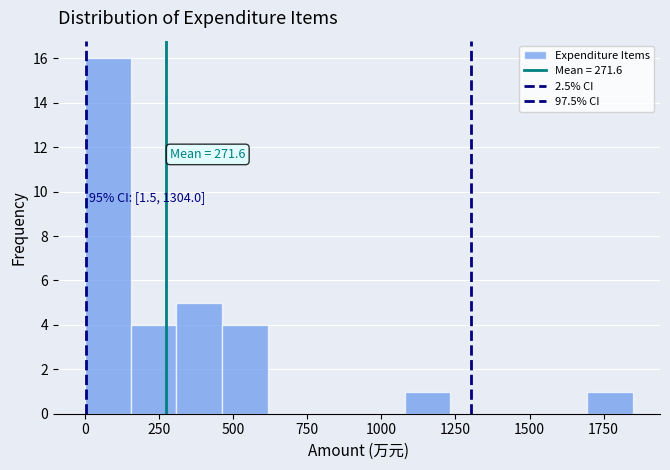

Around what value on the x-axis is the tallest bar? Give the approximate position of its centre, as read against the axis.

100